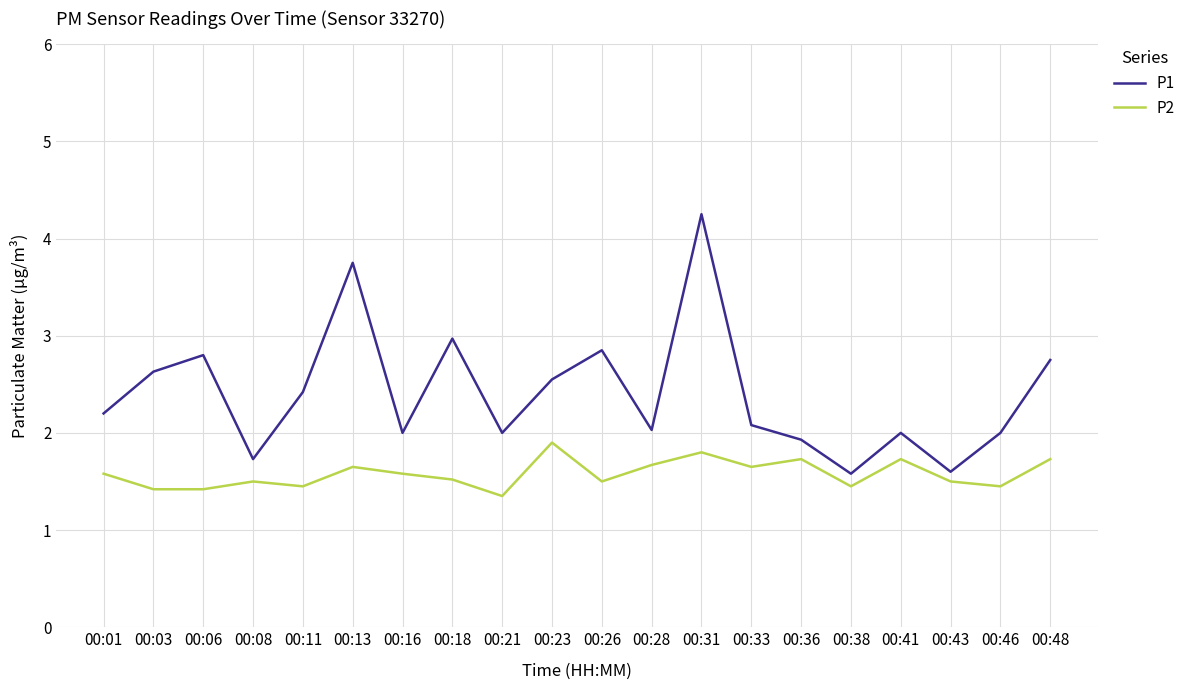

Which series has the largest total across all categories?

P1